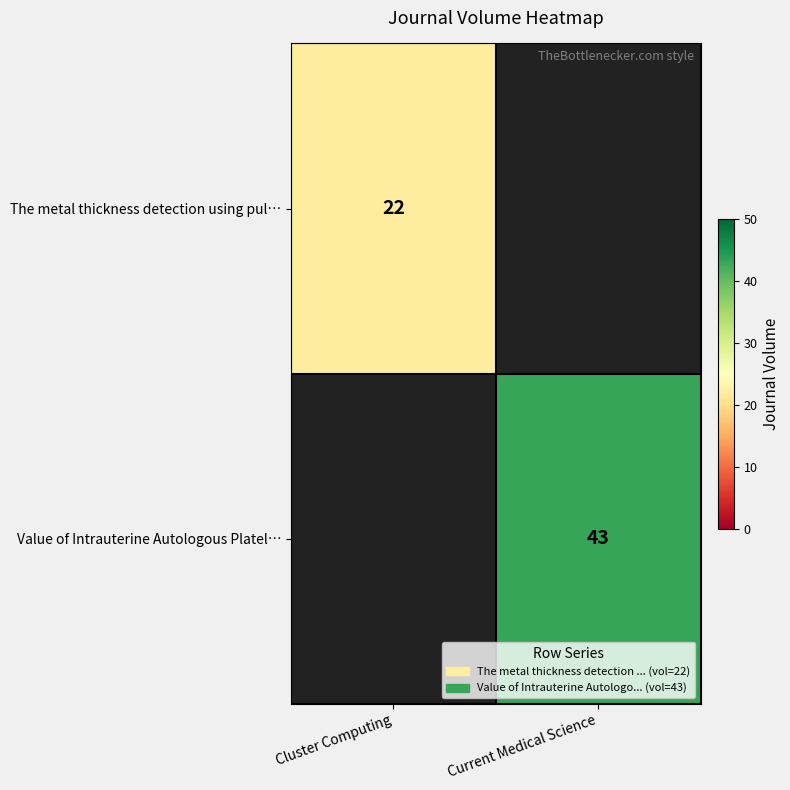

The value of Value of Intrauterine Autologous Platel… at Current Medical Science is 43. True or false?

True